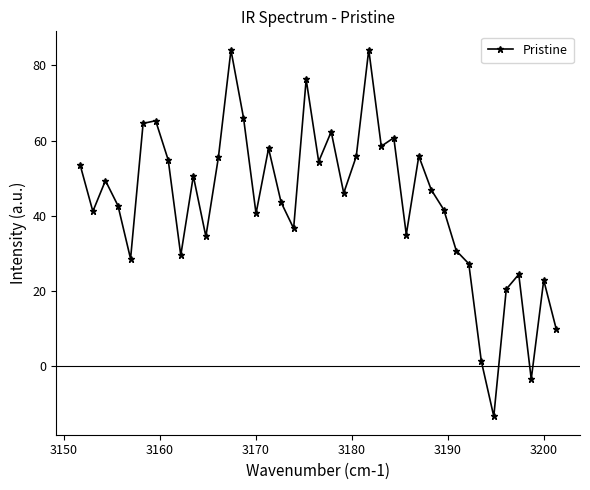

What is the value of the 25th point from the left?

58.5